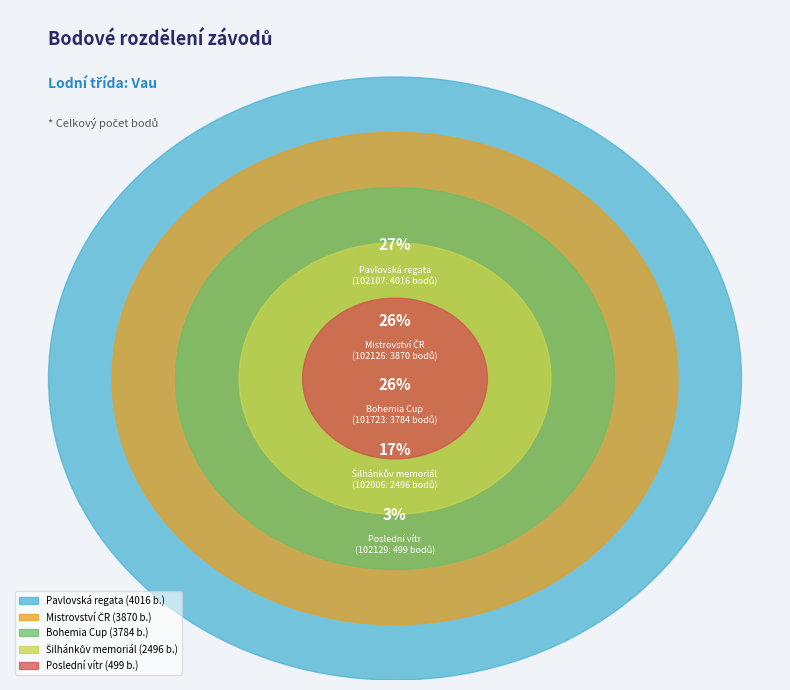

The 102107 slice represents 33% of the pie. True or false?

False